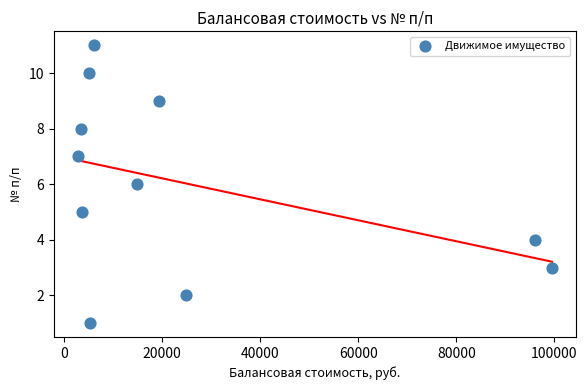

What is the average Y value?

6